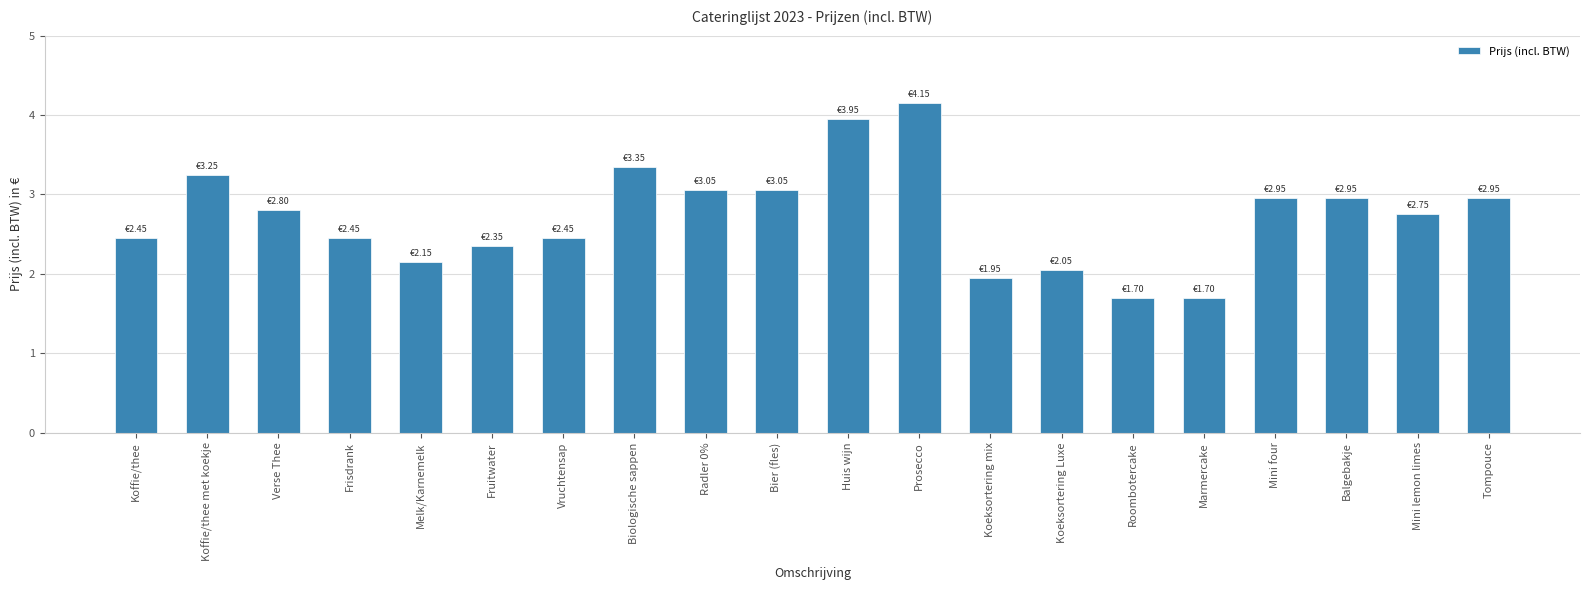

What is the greatest value displayed?

4.2